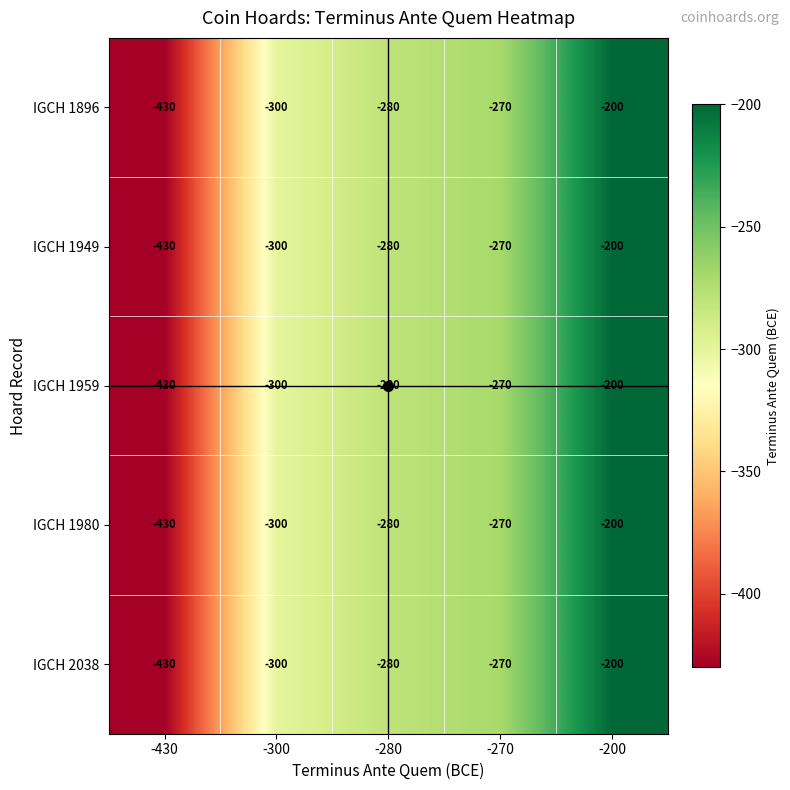

At which label is IGCH 1959 closest to -315?

-300